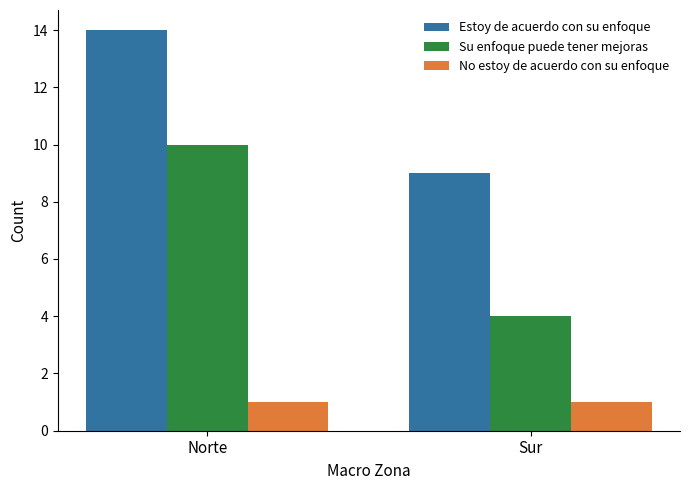

What is the total value across all series at Norte?

25